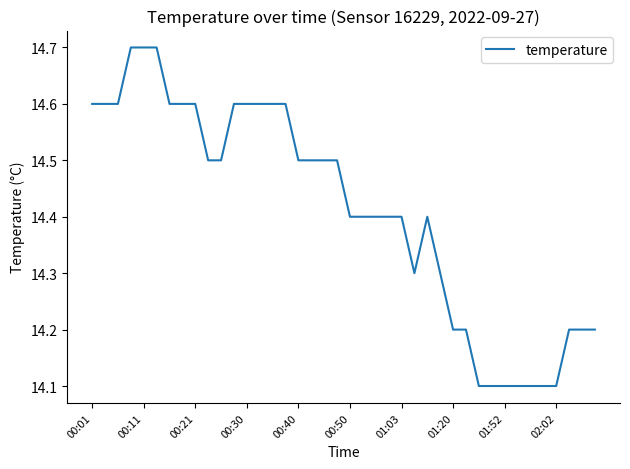

What is the difference between the maximum and minimum values?

0.6